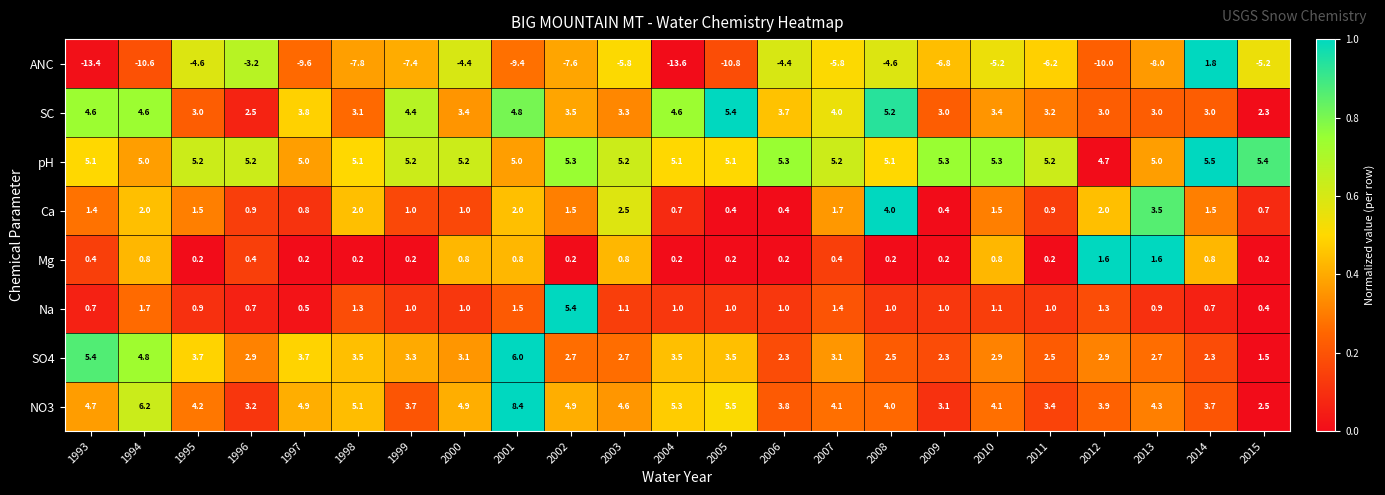

What is the sum of the Mg values at 1998 and 1999?

0.4